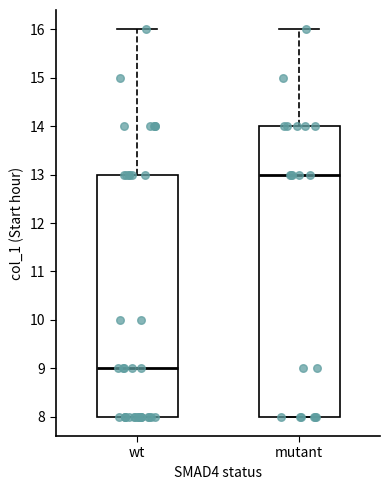

Reading left to right, transcribe this box plot: for each box, give where its median line is, the range the box spans, and where its two whiskers end, as read against the y-axis. The values are not printed on the chart, so give them approximately, as read against the axis.

wt: median 9, box 8 to 13, whiskers 8 to 16
mutant: median 13, box 8 to 14, whiskers 8 to 16